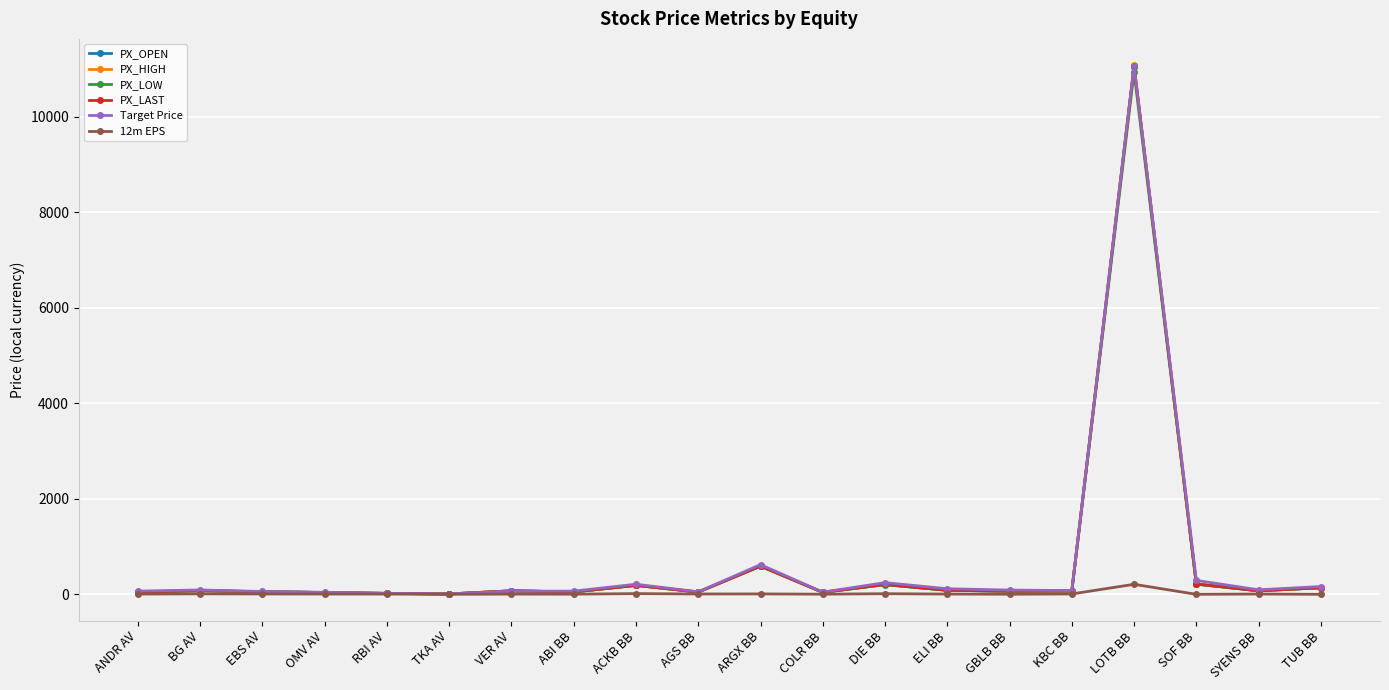

What is the maximum value for PX_LAST?

11060.0